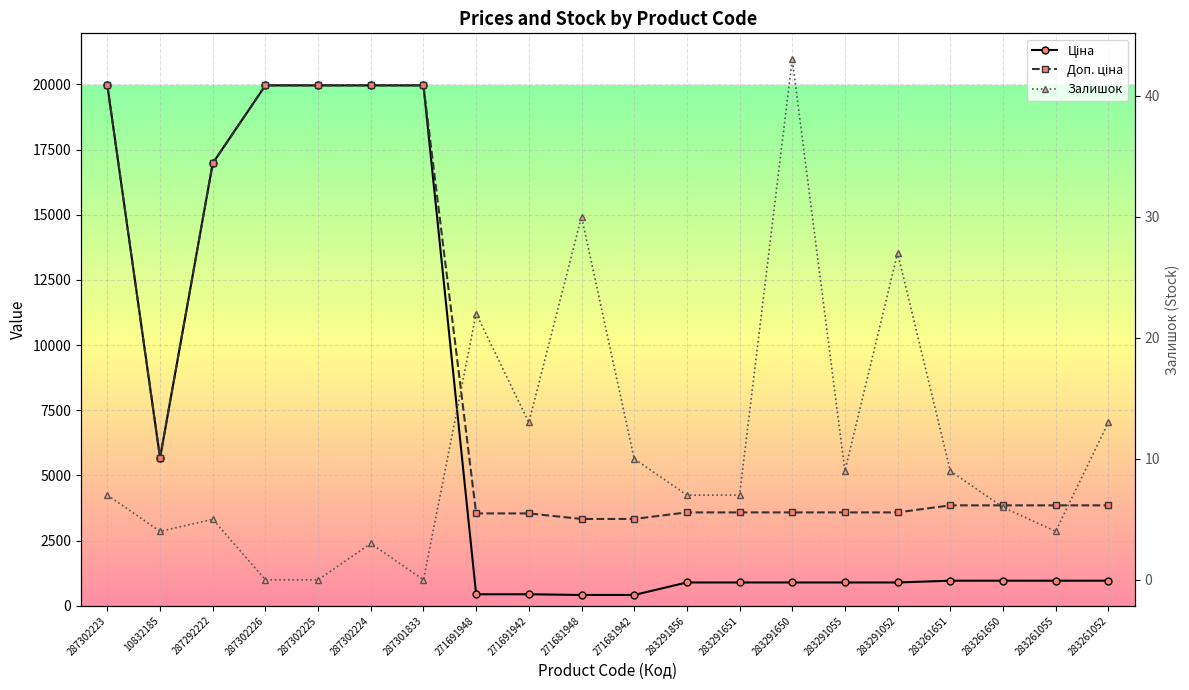

True or false: Ціна and Залишок cross at least once.

False